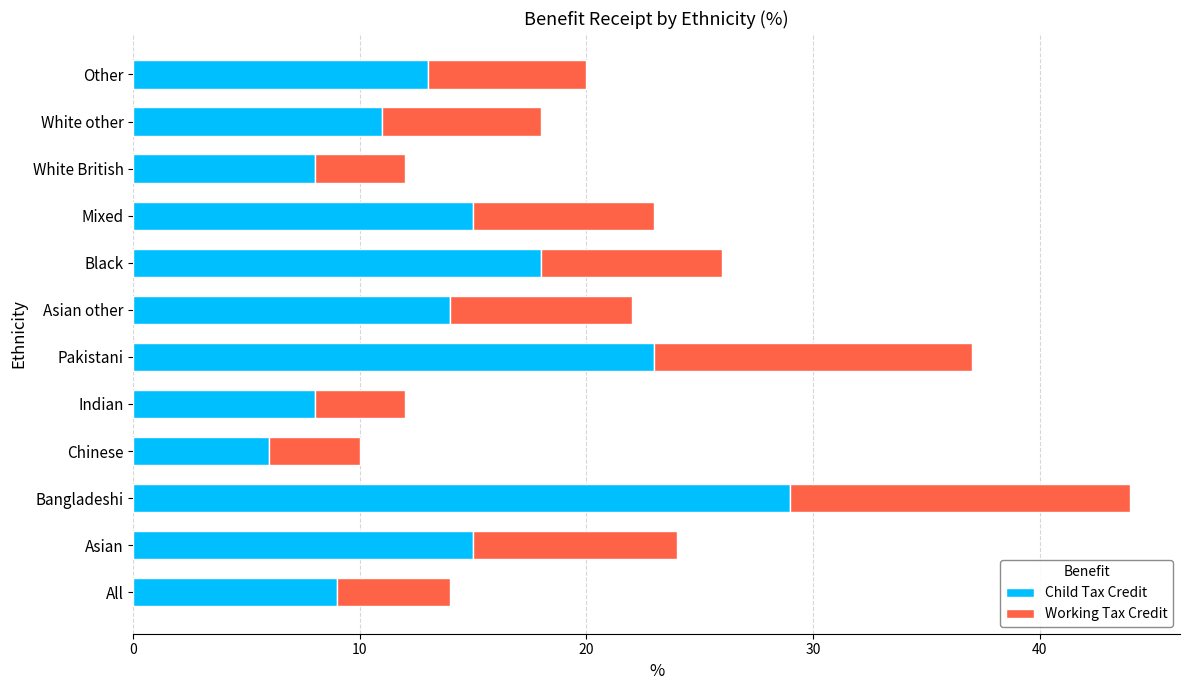

What is the average value of the Child Tax Credit series?

14